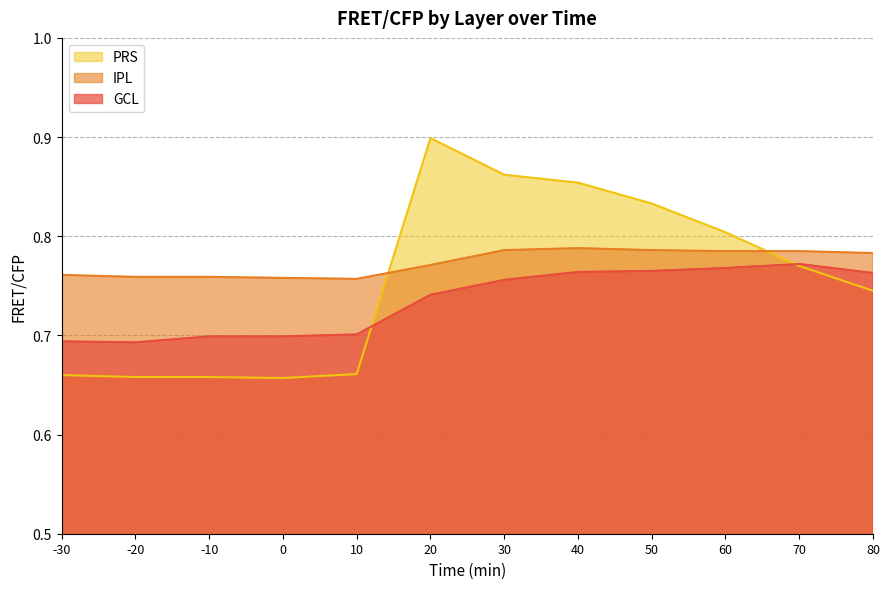

What is the sum of the IPL values at 10 and 70?

1.5